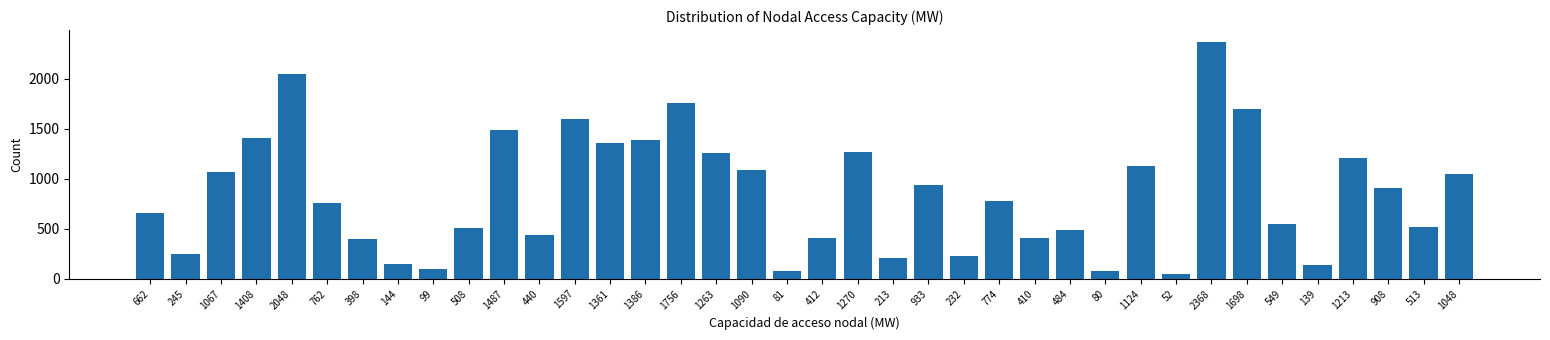

What is the difference between the maximum and minimum values?

2315.9